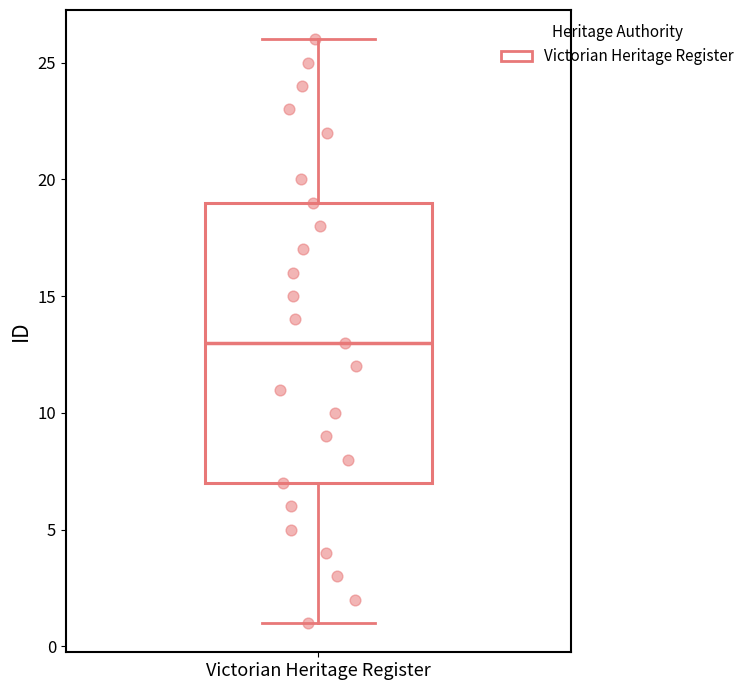

Transcribe this box plot: give where the median line is, the range the box spans, and where the two whiskers end, as read against the y-axis. The values are not printed on the chart, so give them approximately, as read against the axis.

median 13, box 7 to 19, whiskers 1 to 26